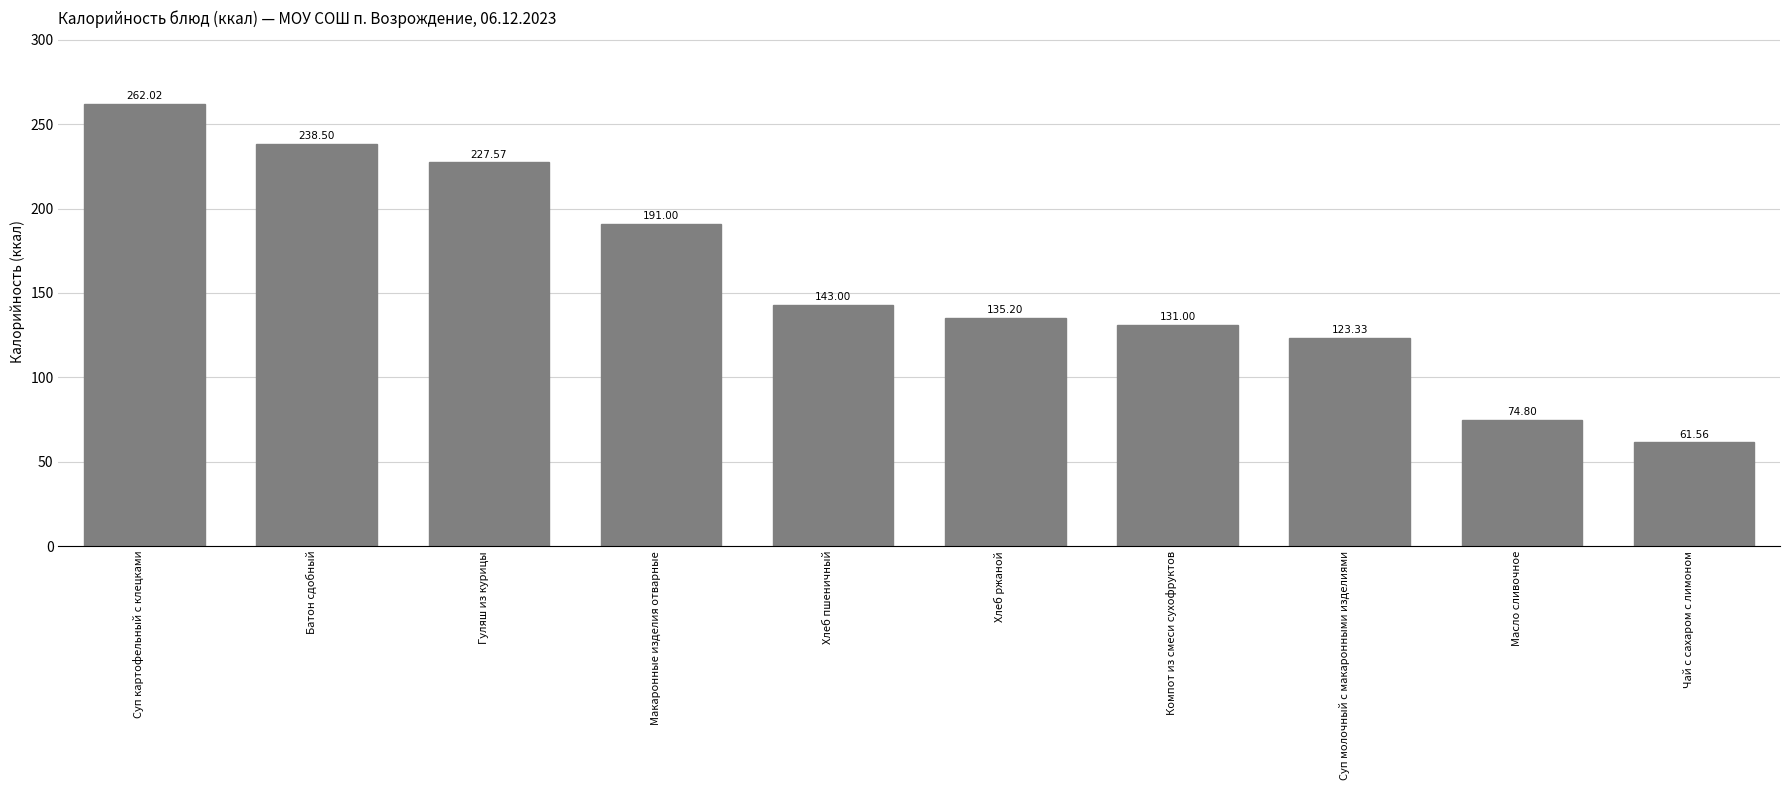

True or false: the data shows 198.2 at Компот из смеси сухофруктов.

False